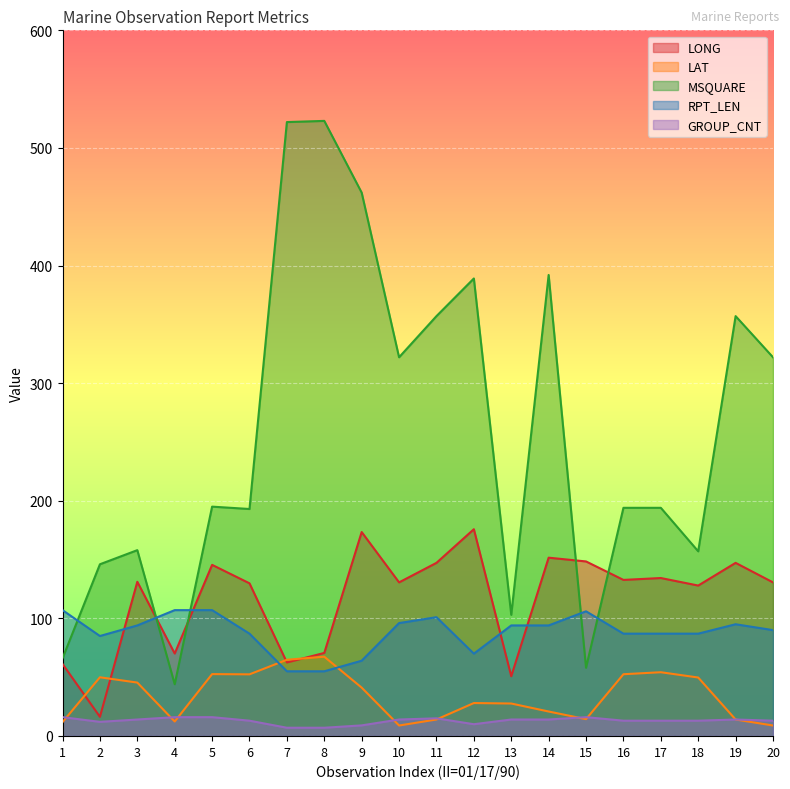

Reading left to right, list all the values displayed in this chart.

LONG: 1=61.2	2=16.3	3=131.1	4=70.1	5=145.5	6=129.8	7=62.5	8=70.6	9=173.4	10=130.6	11=147.2	12=175.8	13=50.8	14=151.6	15=148.4	16=132.7	17=134.3	18=127.9	19=147.2	20=130.6
LAT: 1=11.8	2=49.9	3=45.4	4=12.3	5=52.6	6=52.4	7=64.8	8=67.4	9=41.1	10=8.9	11=14.0	12=28.0	13=27.6	14=20.8	15=14.3	16=52.5	17=54.2	18=49.7	19=14.0	20=8.9
MSQUARE: 1=66.0	2=146.0	3=158.0	4=44.0	5=195.0	6=193.0	7=522.0	8=523.0	9=462.0	10=322.0	11=357.0	12=389.0	13=103.0	14=392.0	15=58.0	16=194.0	17=194.0	18=157.0	19=357.0	20=322.0
RPT_LEN: 1=107.0	2=85.0	3=94.0	4=107.0	5=107.0	6=87.0	7=55.0	8=55.0	9=64.0	10=96.0	11=101.0	12=70.0	13=94.0	14=94.0	15=106.0	16=87.0	17=87.0	18=87.0	19=95.0	20=90.0
GROUP_CNT: 1=16.0	2=12.0	3=14.0	4=16.0	5=16.0	6=13.0	7=7.0	8=7.0	9=9.0	10=14.0	11=15.0	12=10.0	13=14.0	14=14.0	15=16.0	16=13.0	17=13.0	18=13.0	19=14.0	20=13.0